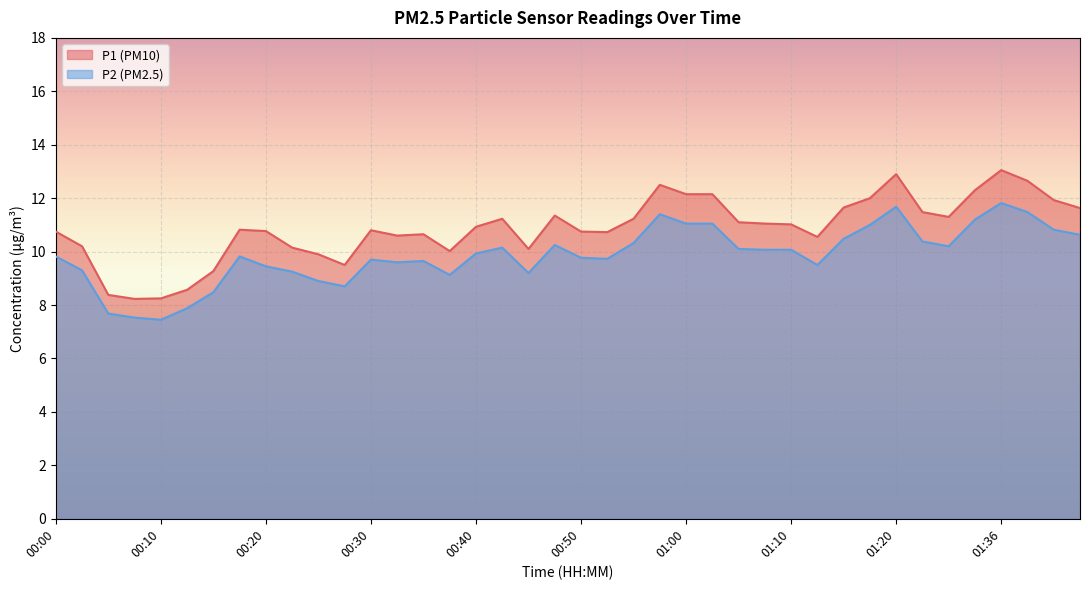

Read the P1 value at 01:05.

11.1